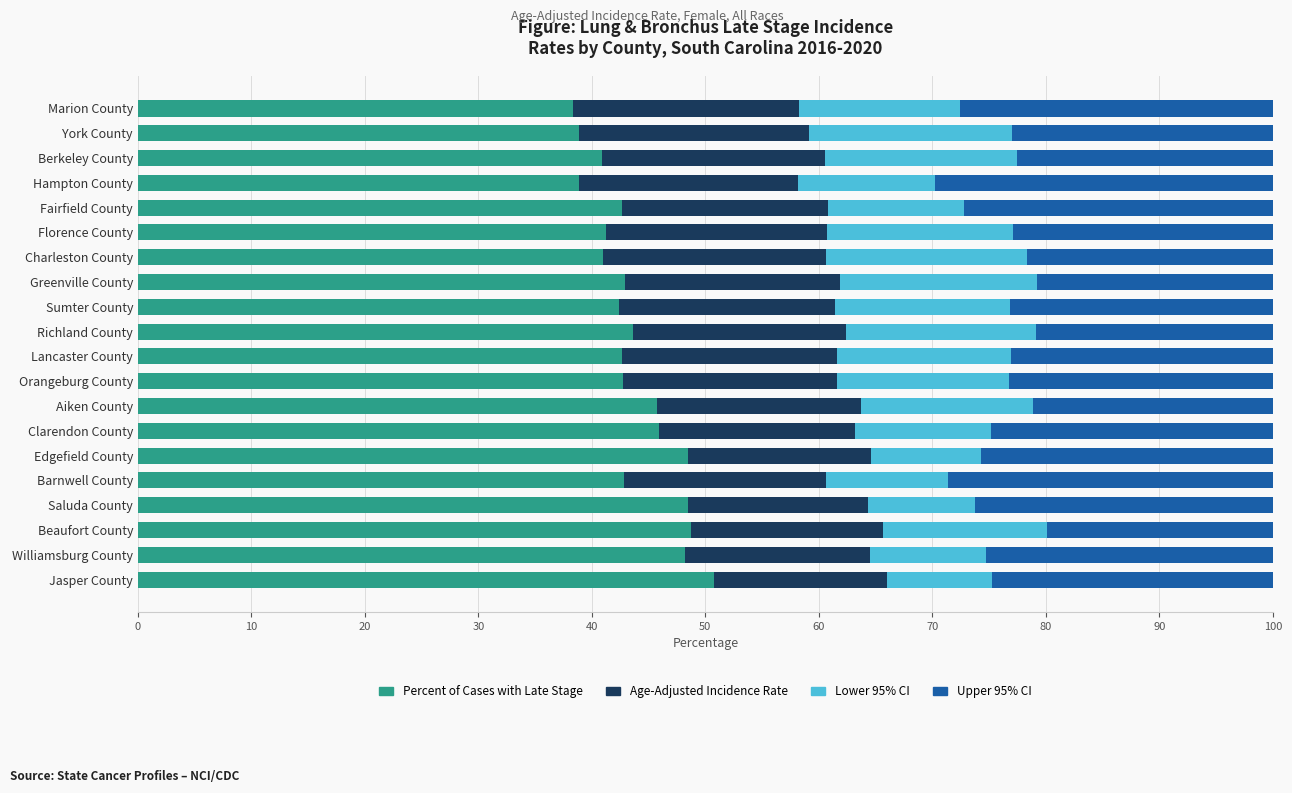

The value of Percent of Cases with Late Stage at Marion County is 12.1. True or false?

False